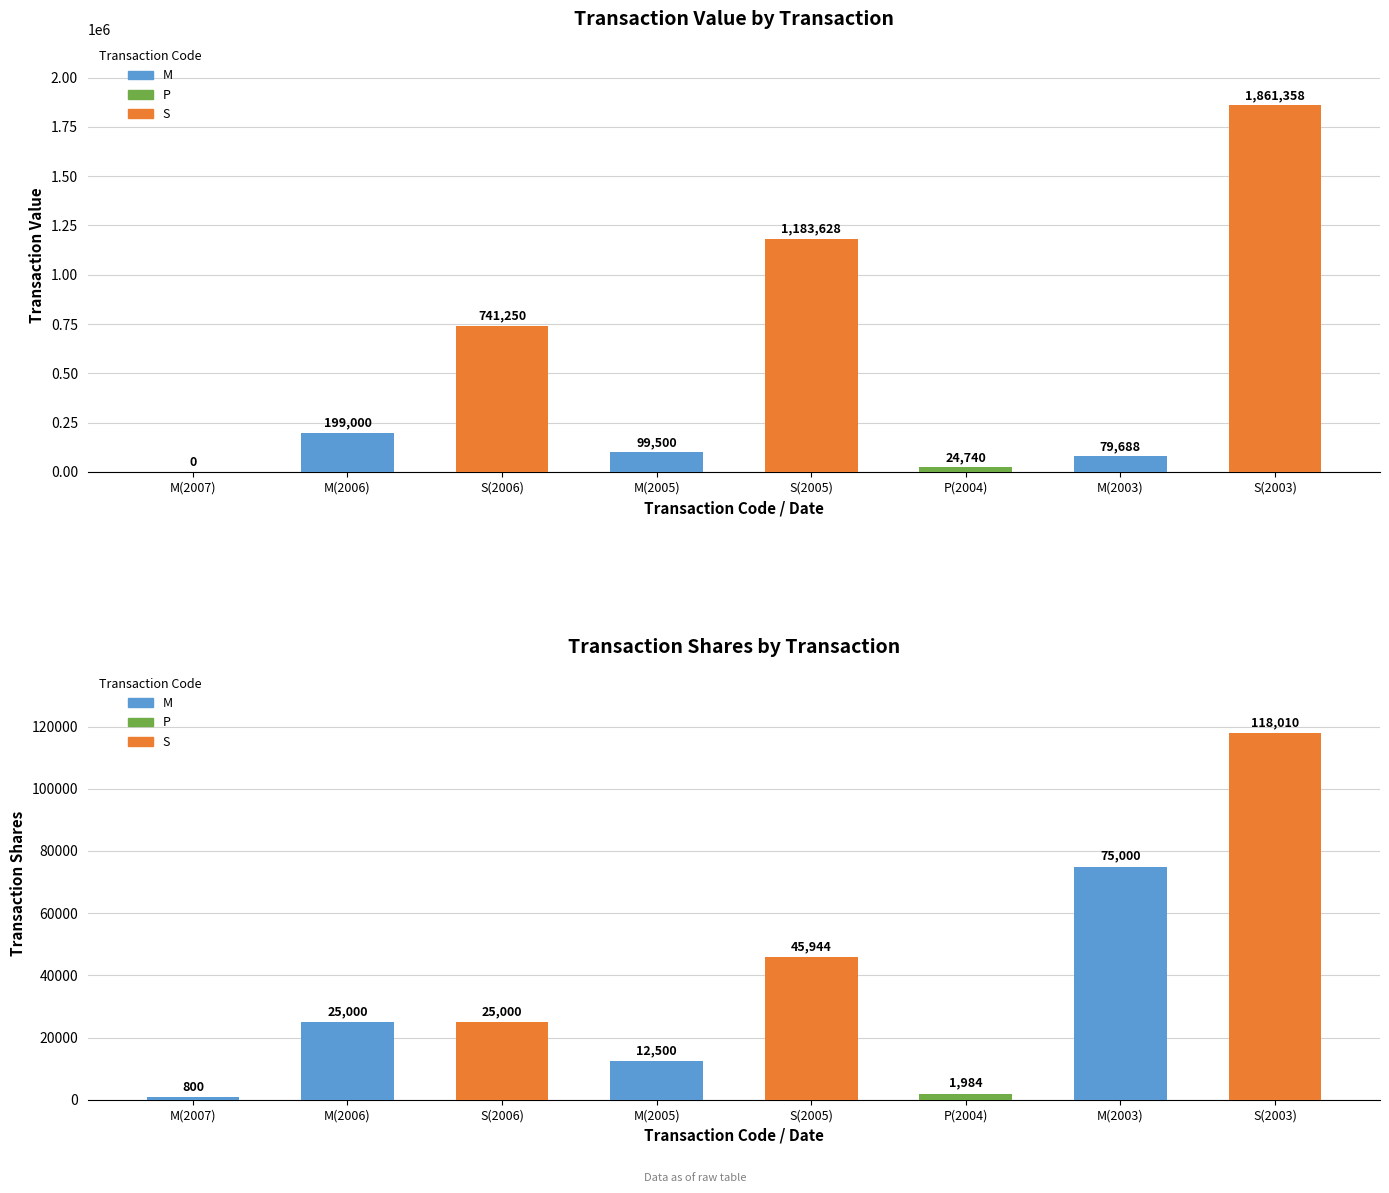

What is the spread (max minus min) of values at S(2003)?

1743348